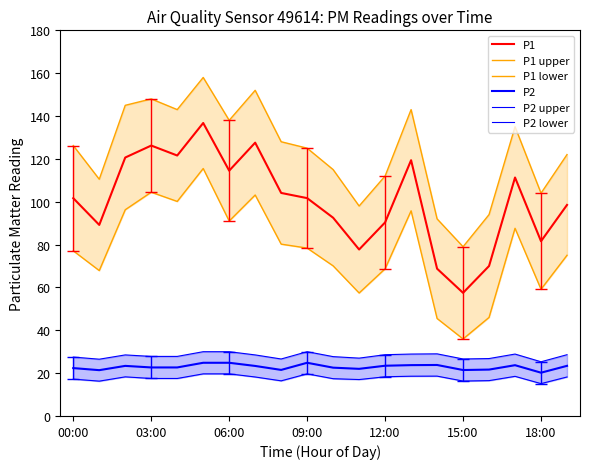

What is the difference between the P1 lower values at 15 and 11?

21.5